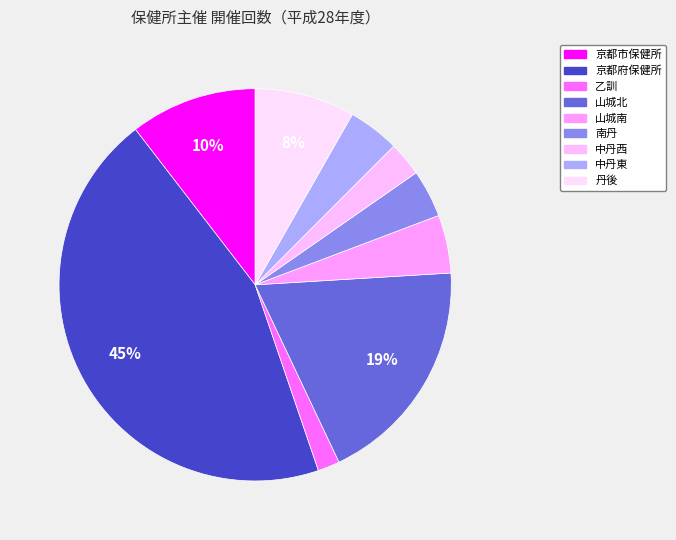

How many segments does this pie chart have?

9